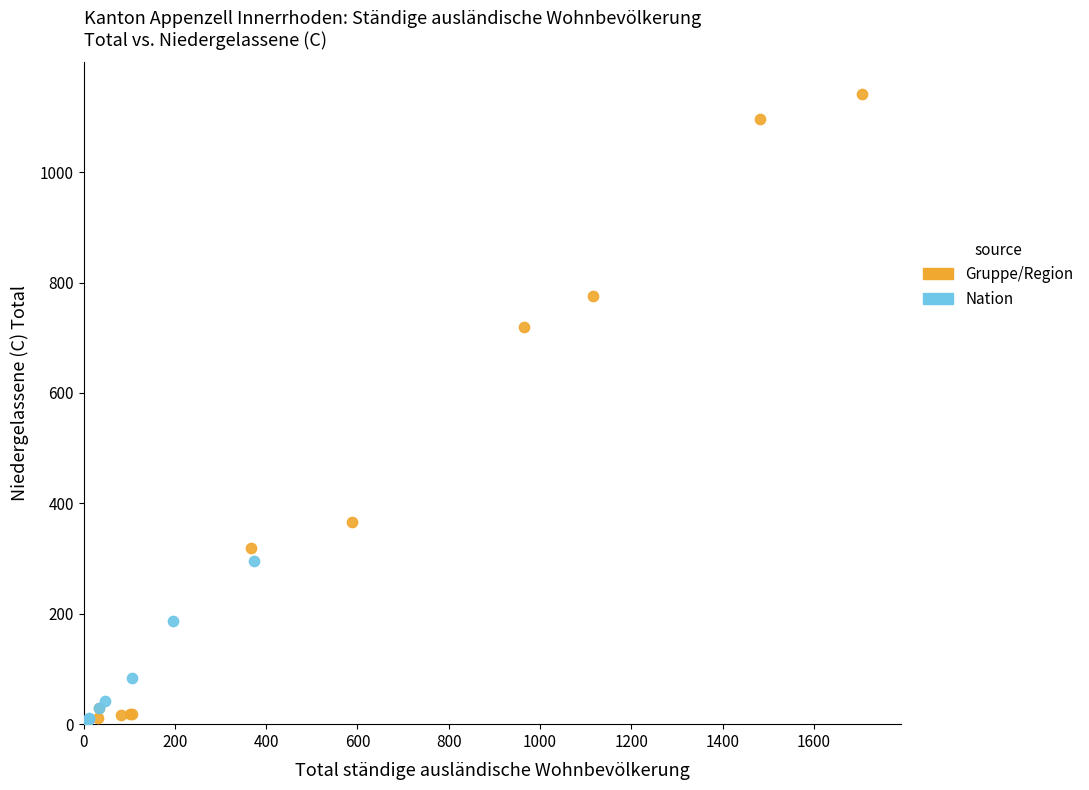

Which series reaches the maximum Y coordinate?

Gruppe/Region